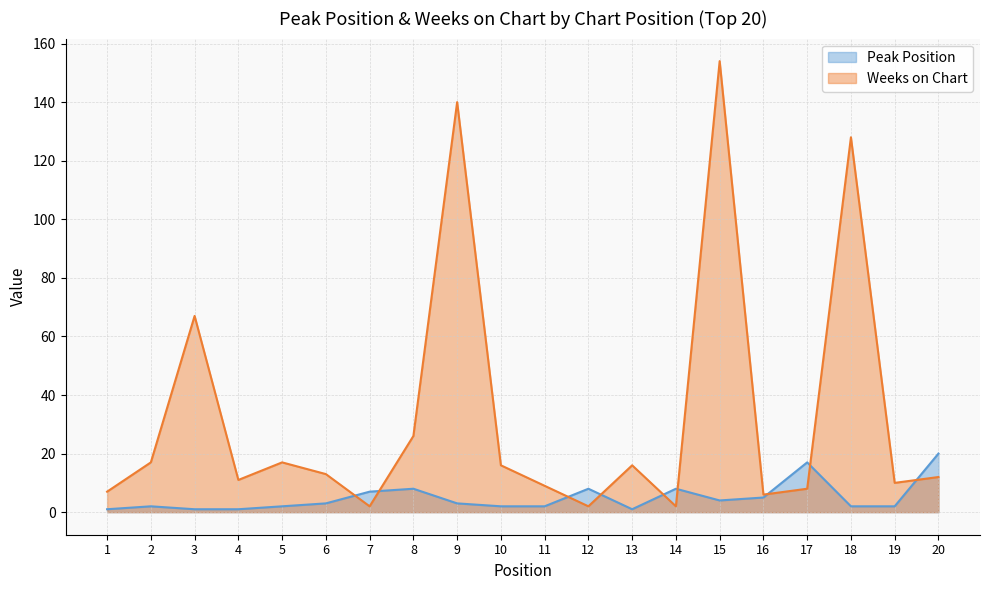

What is the difference between the second highest and second lowest values in the Peak Position series?

16